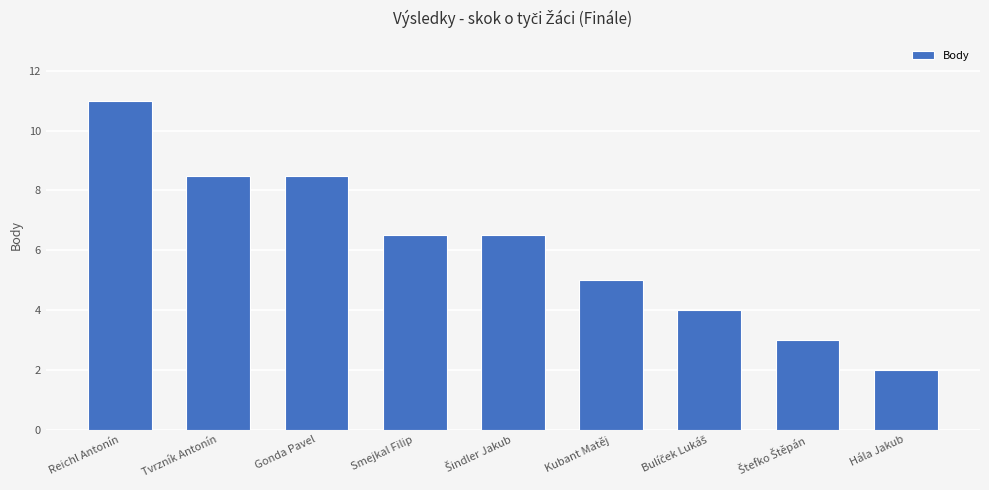

What is the label of the 9th bar from the left?

Hála Jakub